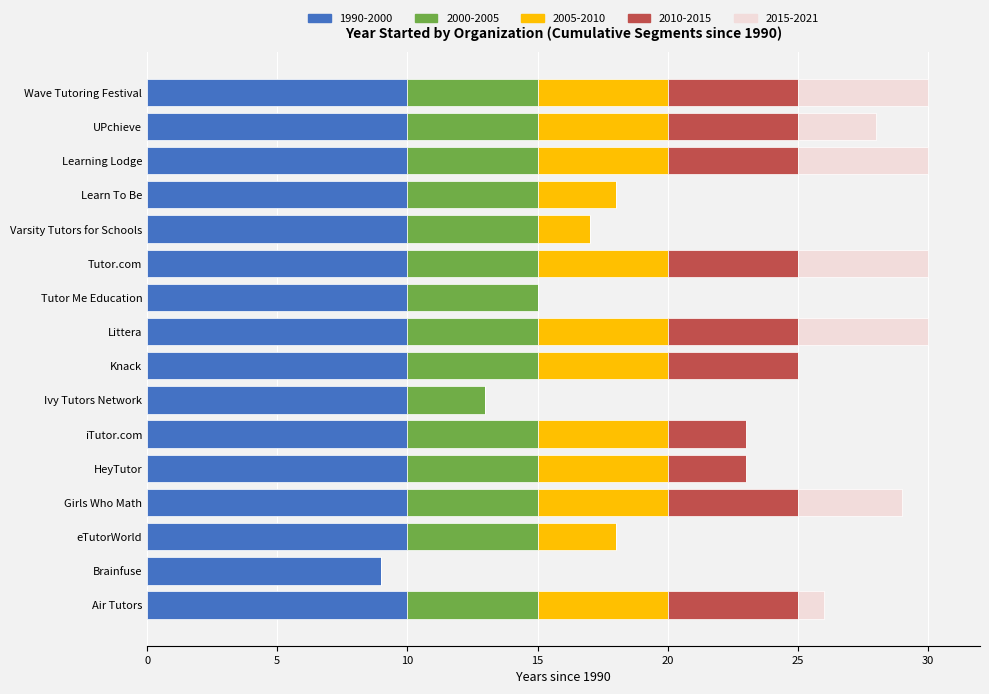

What is the total value across all series at Learn To Be?

18